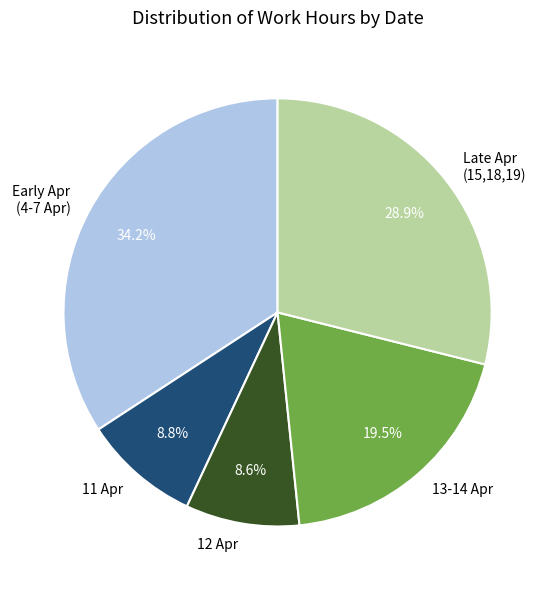

What is the largest slice in the pie chart?

Early Apr (4-7 Apr)